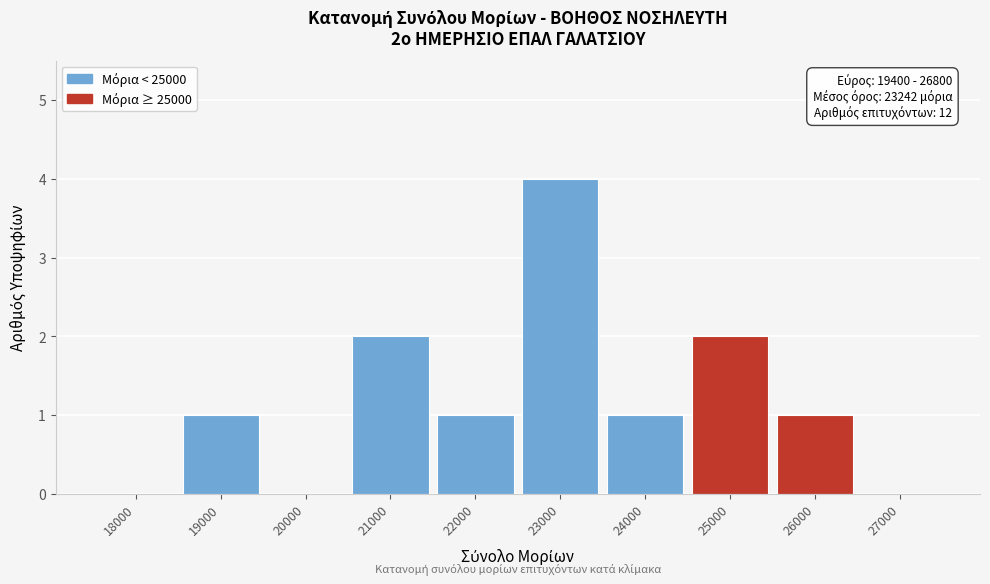

Reading left to right, what are all the values shown in this chart?

18000=0	19000=1	20000=0	21000=2	22000=1	23000=4	24000=1	25000=2	26000=1	27000=0